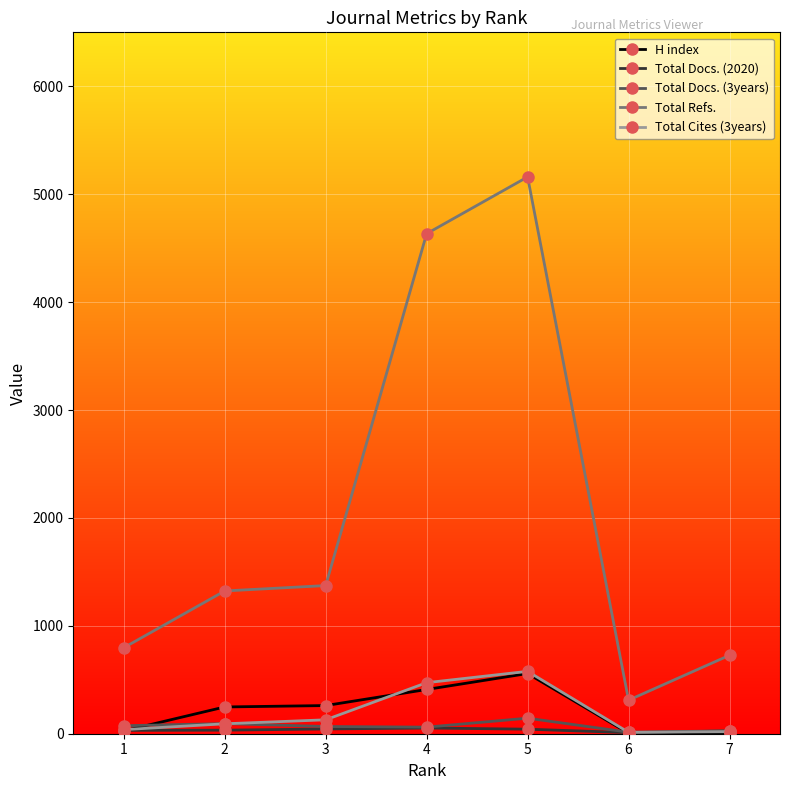

Between 2 and 6, which series saw the biggest shift?

Total Refs.